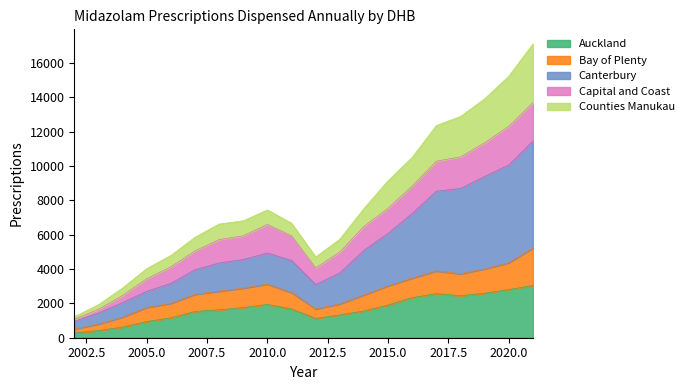

The Auckland series shows 2807 at 2020.0. True or false?

True